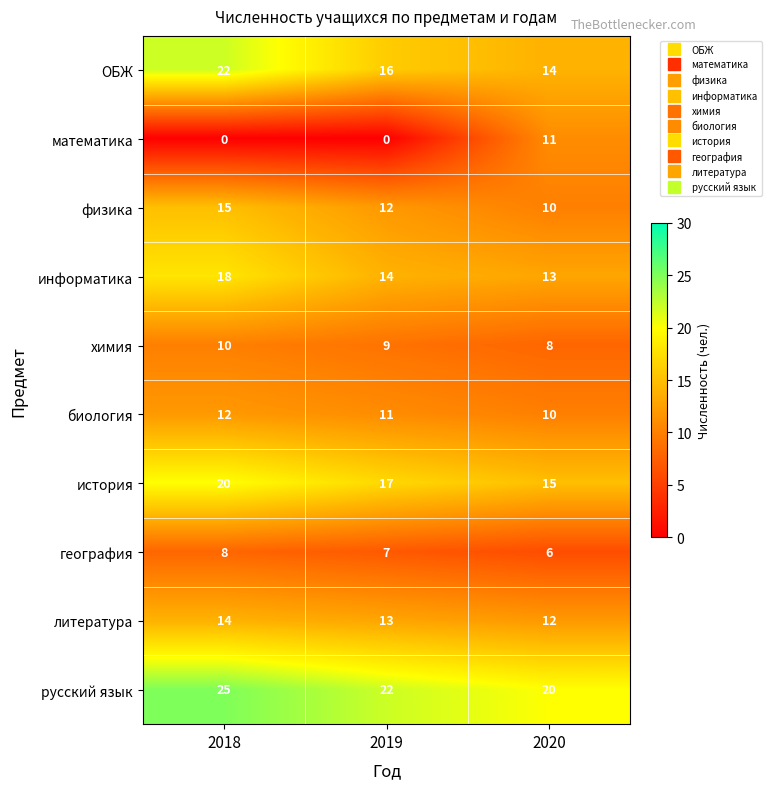

Which series has the largest total across all categories?

русский язык